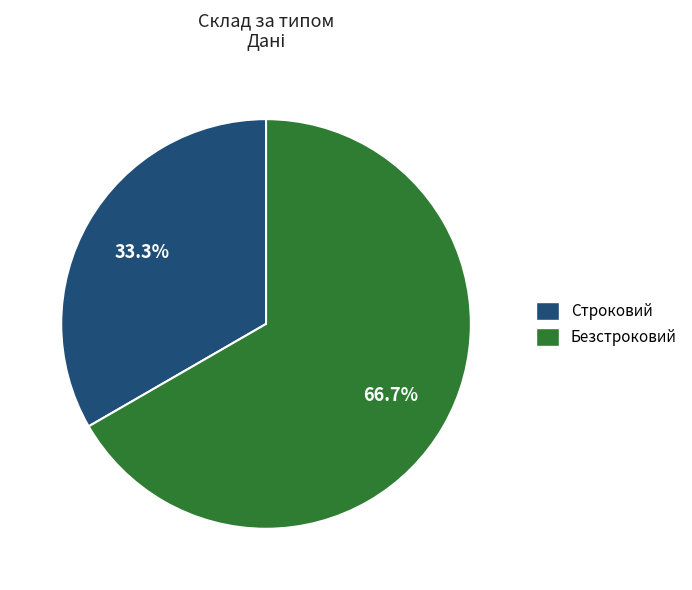

Is Строковий the majority of the pie?

No